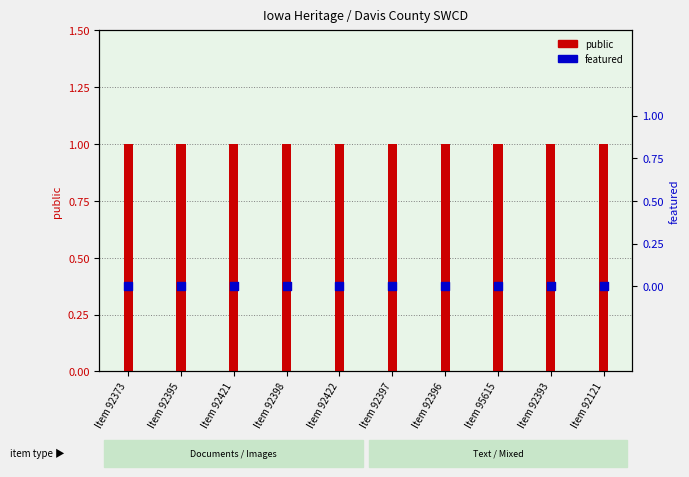

Which series reaches the maximum Y coordinate?

public